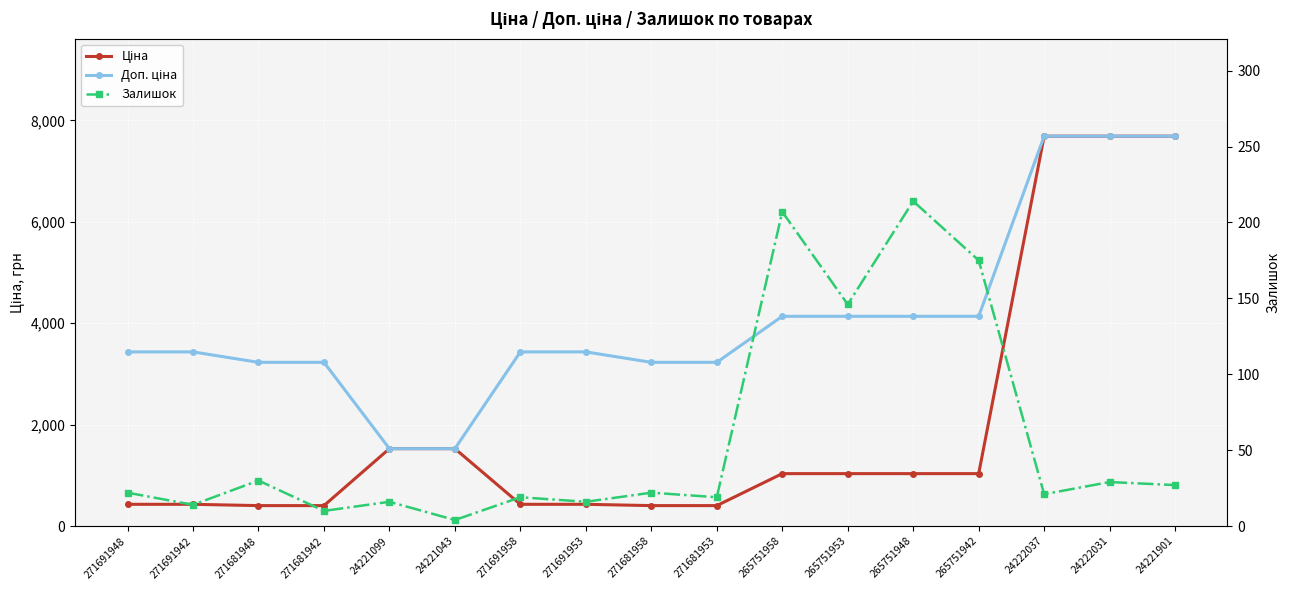

What is the difference between the highest and lowest values at 265751942?

3961.6